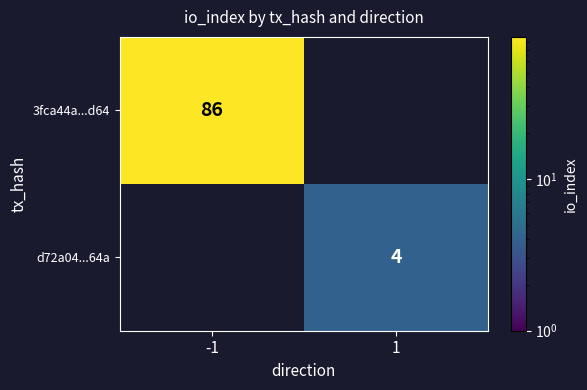

The value of 3fca44a...d64 at -1 is 86. True or false?

True